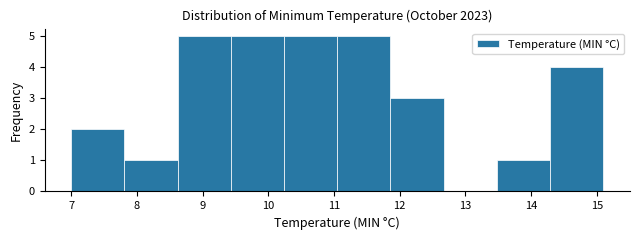

Reading left to right, transcribe this chart: for each bar, give the range it covers on the x-axis and its height. Neither the bar edges nor the heights are printed on the chart, so give them approximately, as read against the axes.

7.00 to 7.81: 2
7.81 to 8.62: 1
8.62 to 9.43: 5
9.43 to 10.24: 5
10.24 to 11.05: 5
11.05 to 11.86: 5
11.86 to 12.67: 3
12.67 to 13.48: 0
13.48 to 14.29: 1
14.29 to 15.10: 4